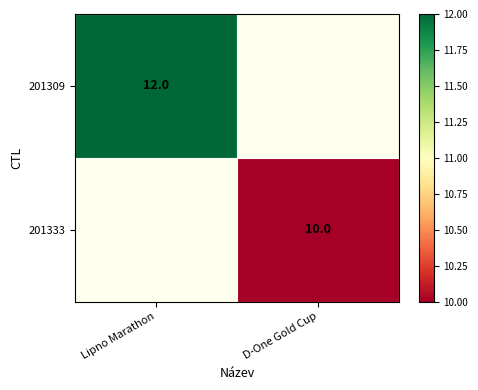

Is it true that 201309 equals 19 at Lipno Marathon?

False